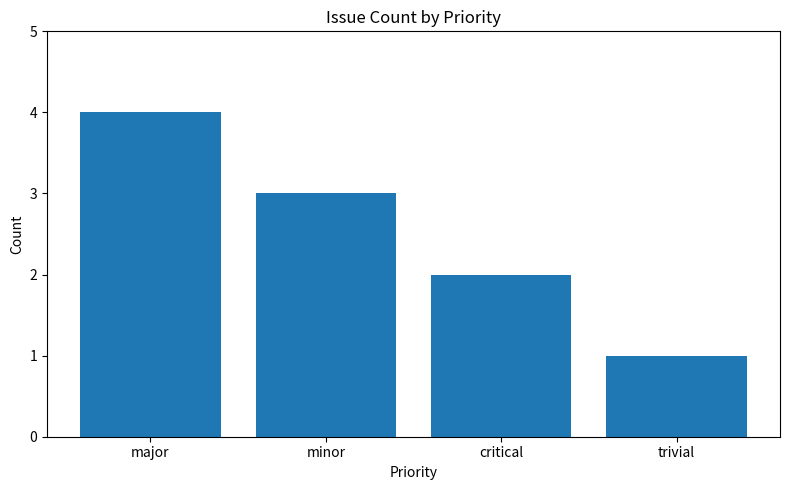

What is the label of the 1st bar from the right?

trivial